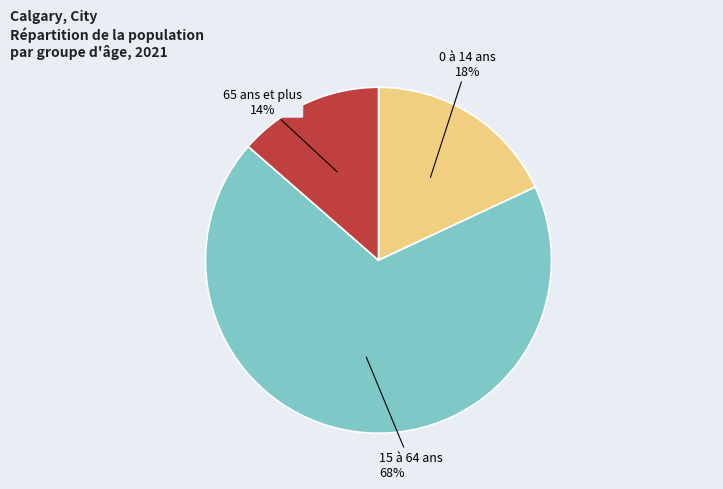

Rank the categories by value from lowest to highest.

65 ans et plus, 0 à 14 ans, 15 à 64 ans